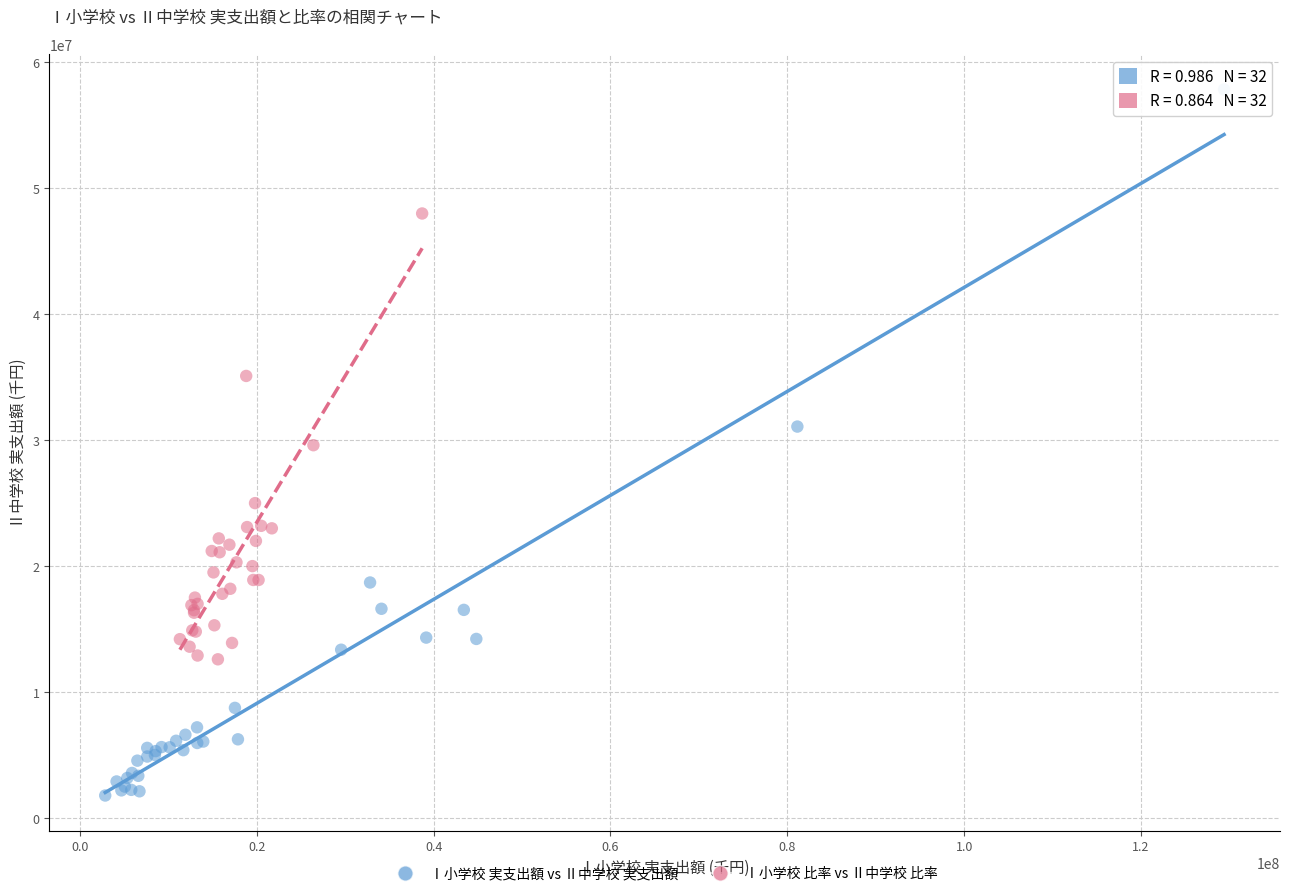

Which series has the largest Y range (max minus min)?

Ⅰ小学校 実支出額 vs Ⅱ中学校 実支出額